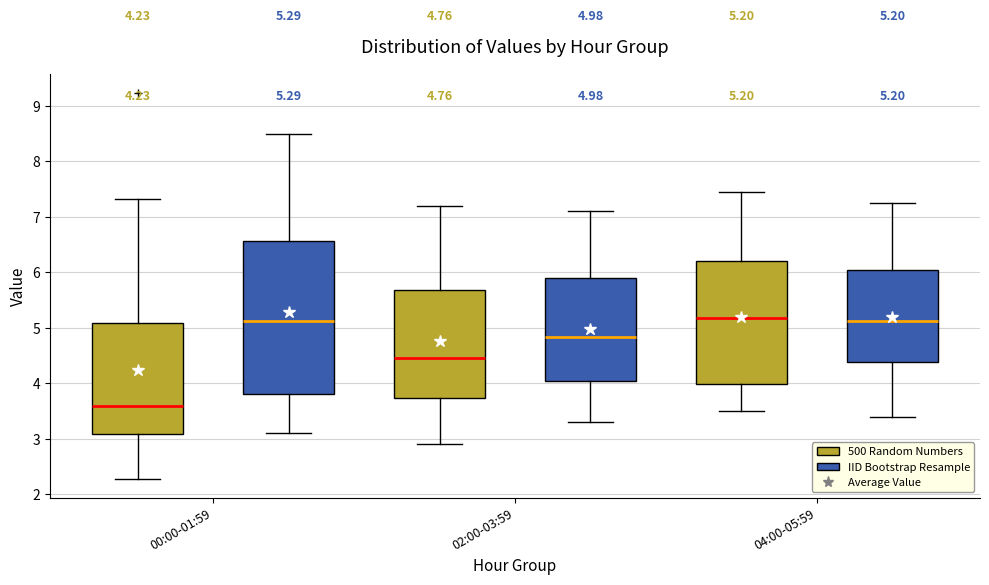

Which box has the lowest median line?

00:00-01:59 (500 Random Numbers)